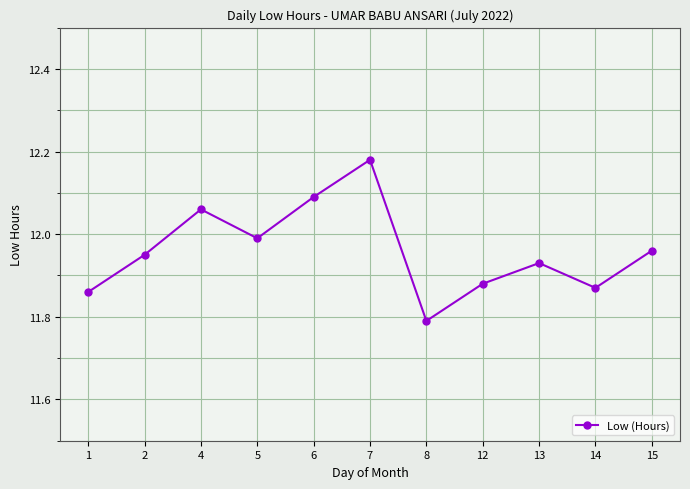

At which category does the chart reach its peak across all series?

7